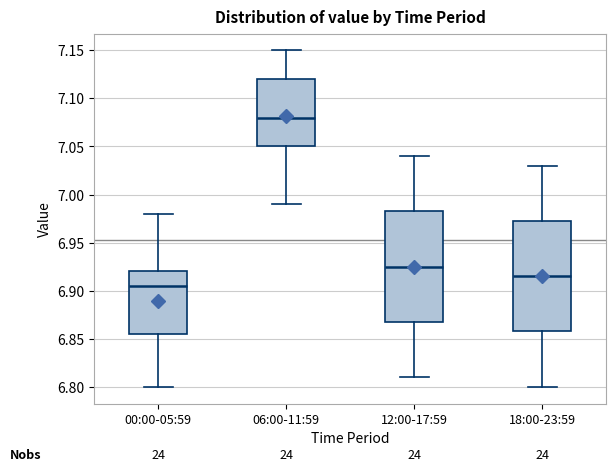

Reading left to right, transcribe this box plot: for each box, give where its median line is, the range the box spans, and where its two whiskers end, as read against the y-axis. The values are not printed on the chart, so give them approximately, as read against the axis.

00:00-05:59: median 6.905, box 6.855 to 6.920, whiskers 6.800 to 6.980
06:00-11:59: median 7.080, box 7.050 to 7.120, whiskers 6.990 to 7.150
12:00-17:59: median 6.925, box 6.870 to 6.985, whiskers 6.810 to 7.040
18:00-23:59: median 6.915, box 6.860 to 6.975, whiskers 6.800 to 7.030